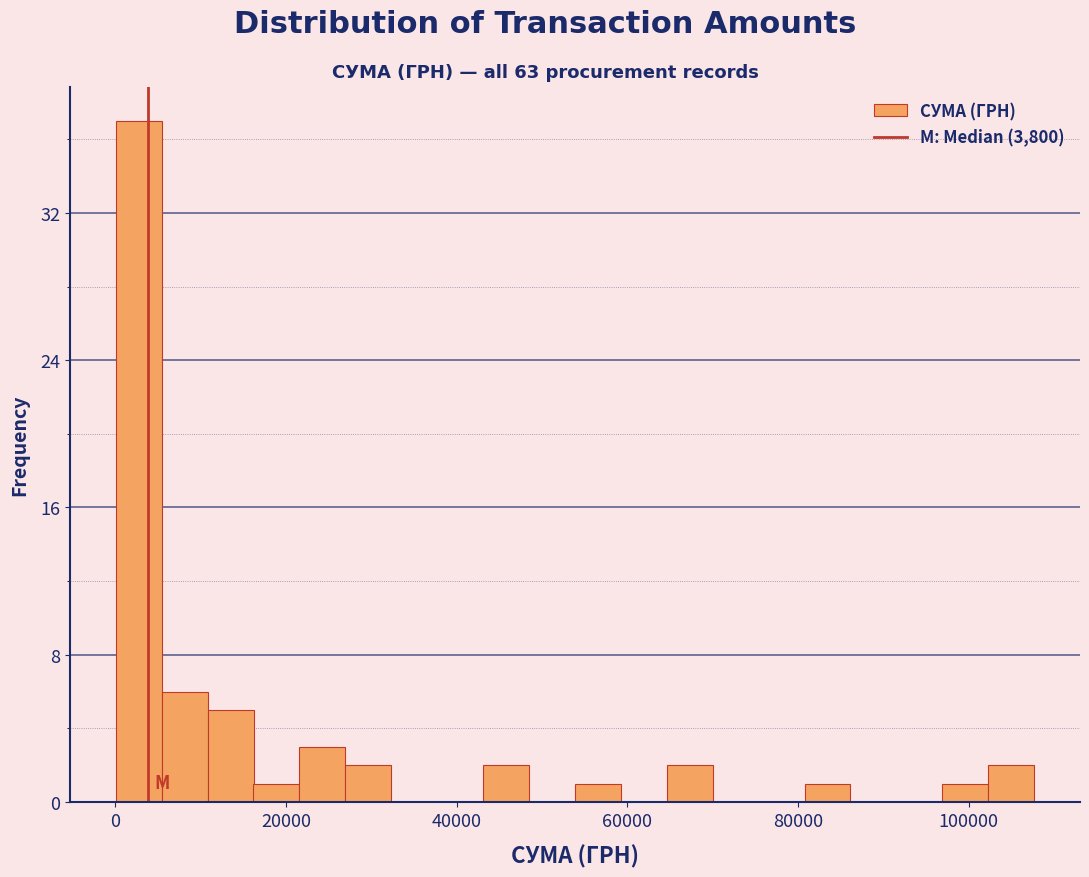

Around what value on the x-axis is the tallest bar? Give the approximate position of its centre, as read against the axis.

2000